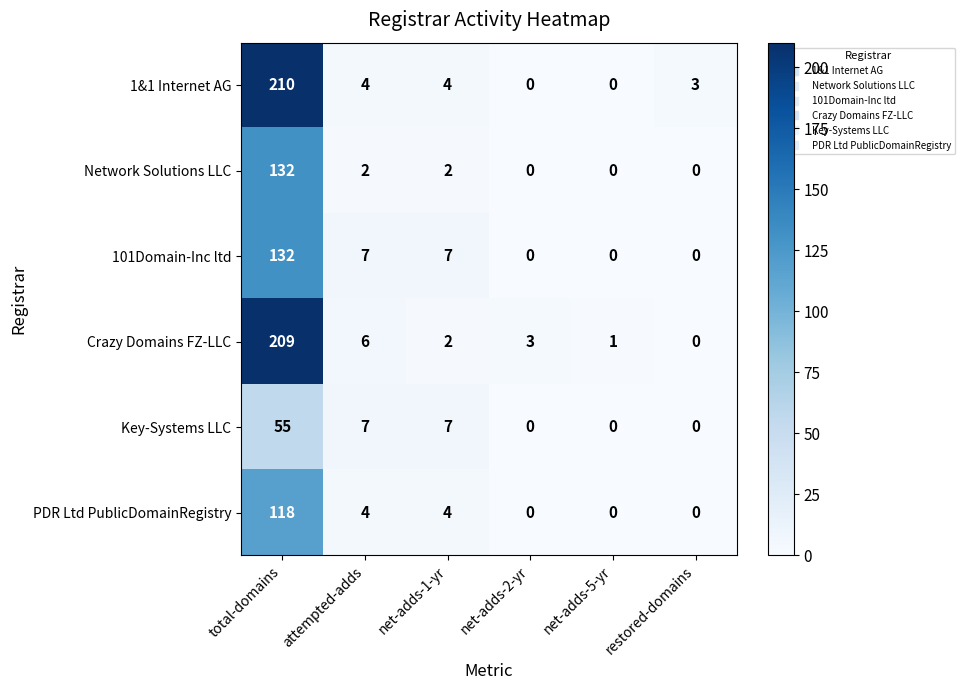

What is the difference between the second highest and second lowest values in the Key-Systems LLC series?

7